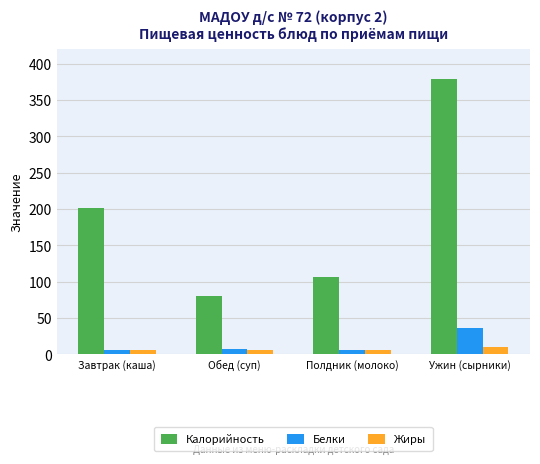

Which series has the largest total across all categories?

Калорийность